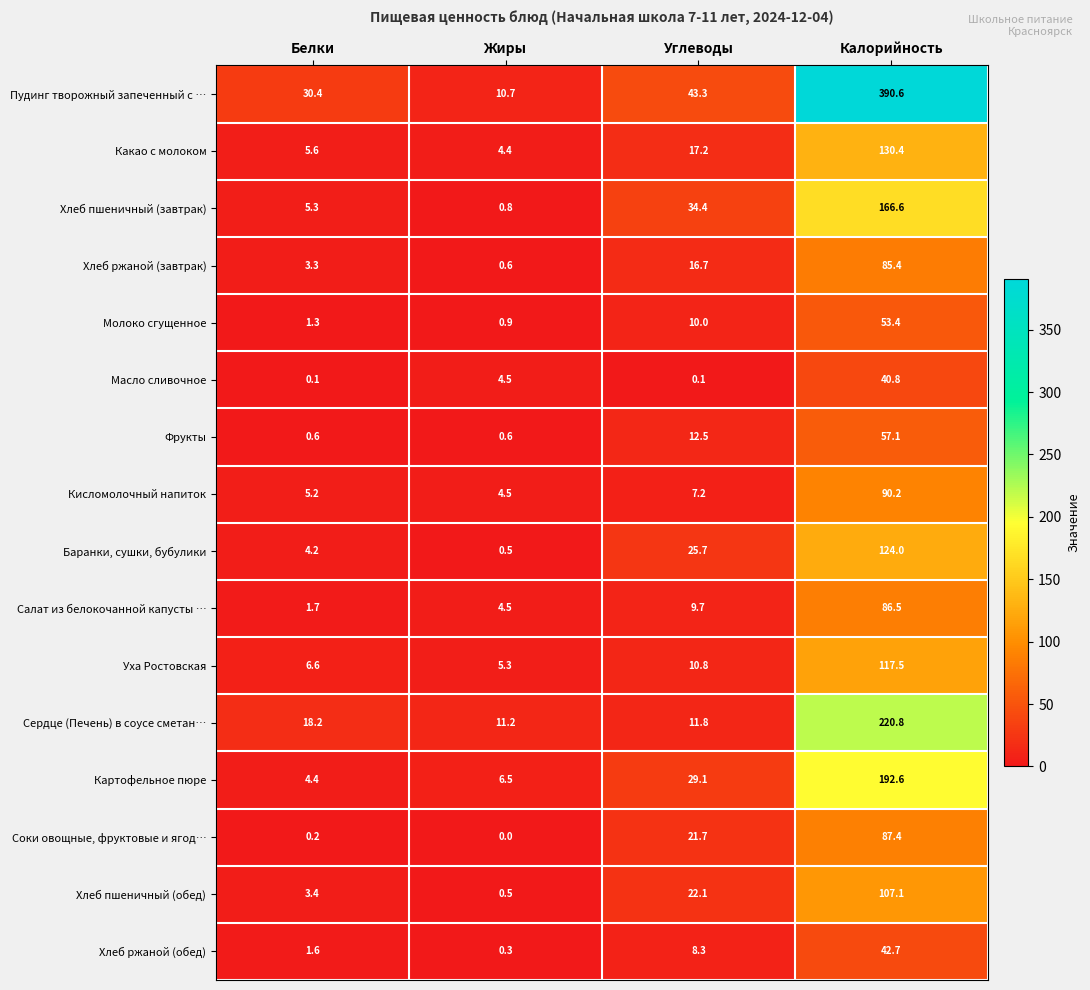

What is the approximate value of Кисломолочный напиток at Углеводы?

7.2